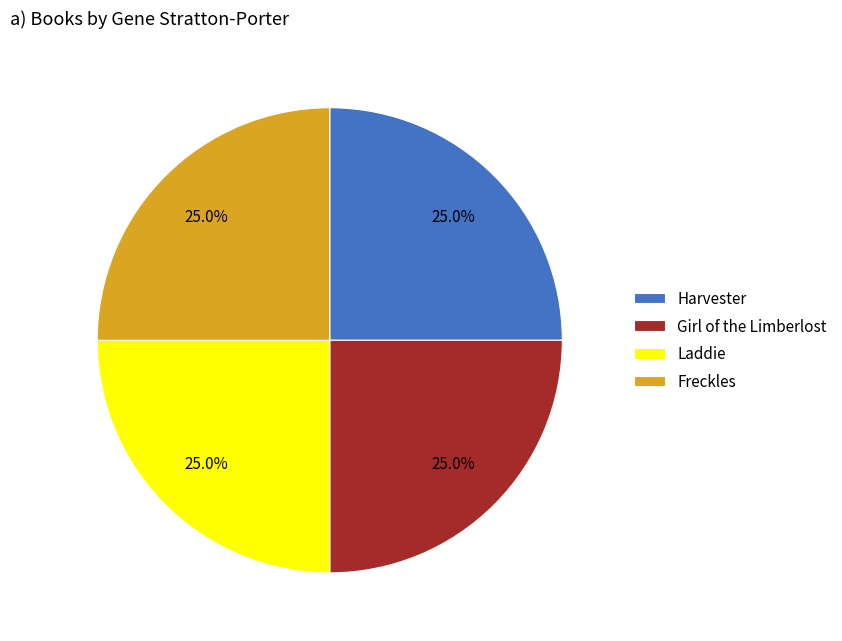

To the nearest percent, what percentage of the pie is Girl of the Limberlost?

25%